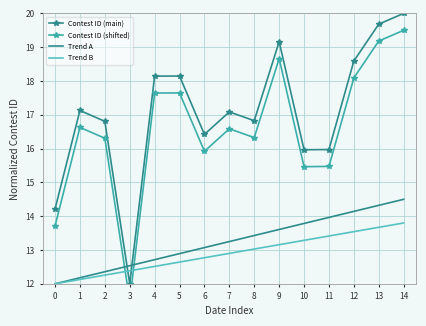

At how many categories does at least one series exceed 12?

15